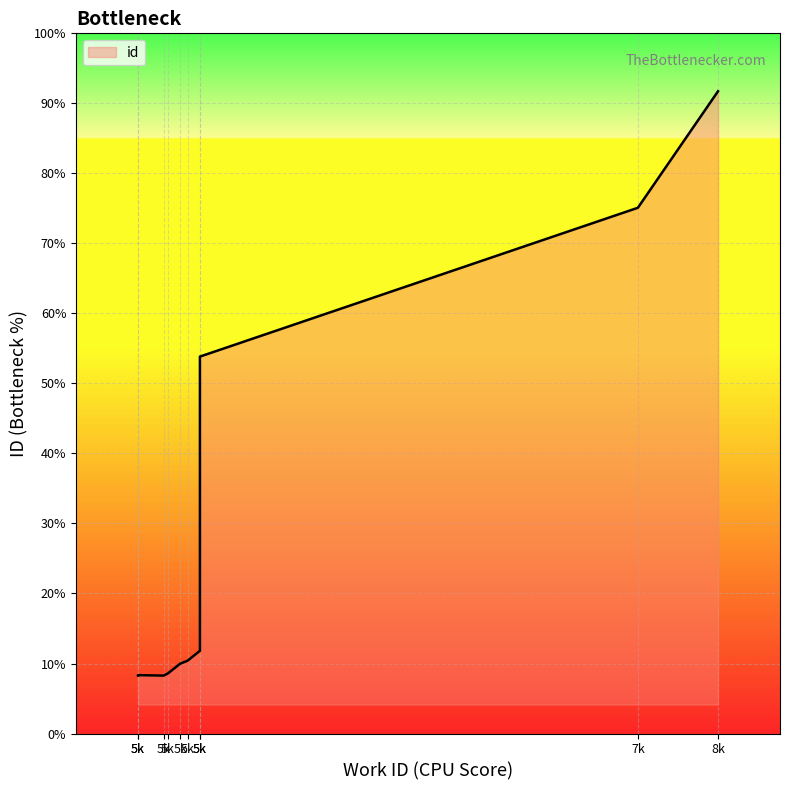

How many interior local valleys (lower than both neighbors) does the data have?

1